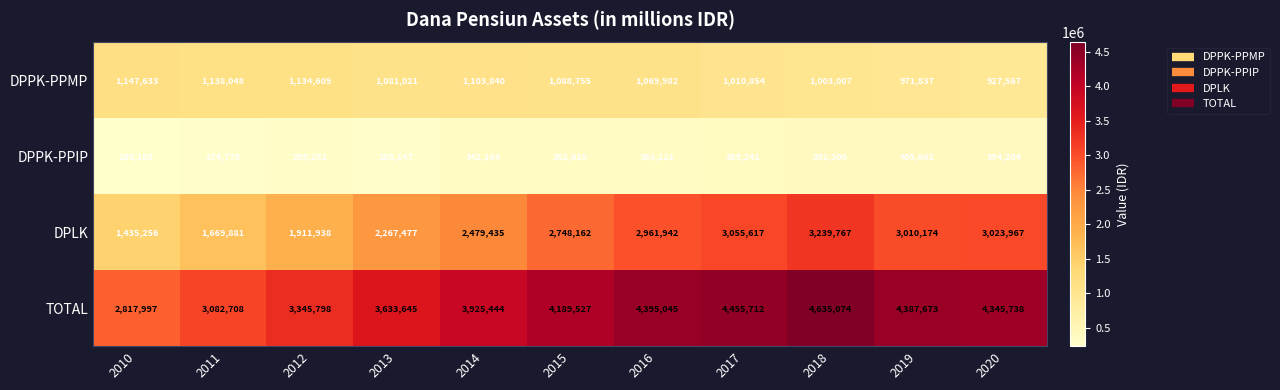

Which series has the largest range (max minus min)?

TOTAL